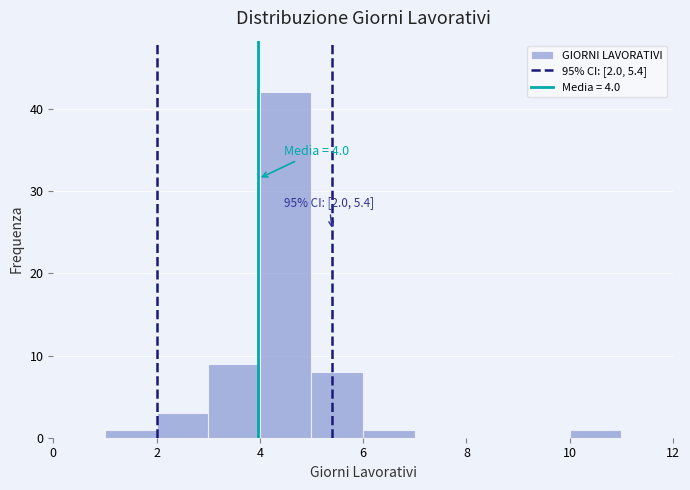

Over which range of the x-axis is the bar tallest?

4 to 5